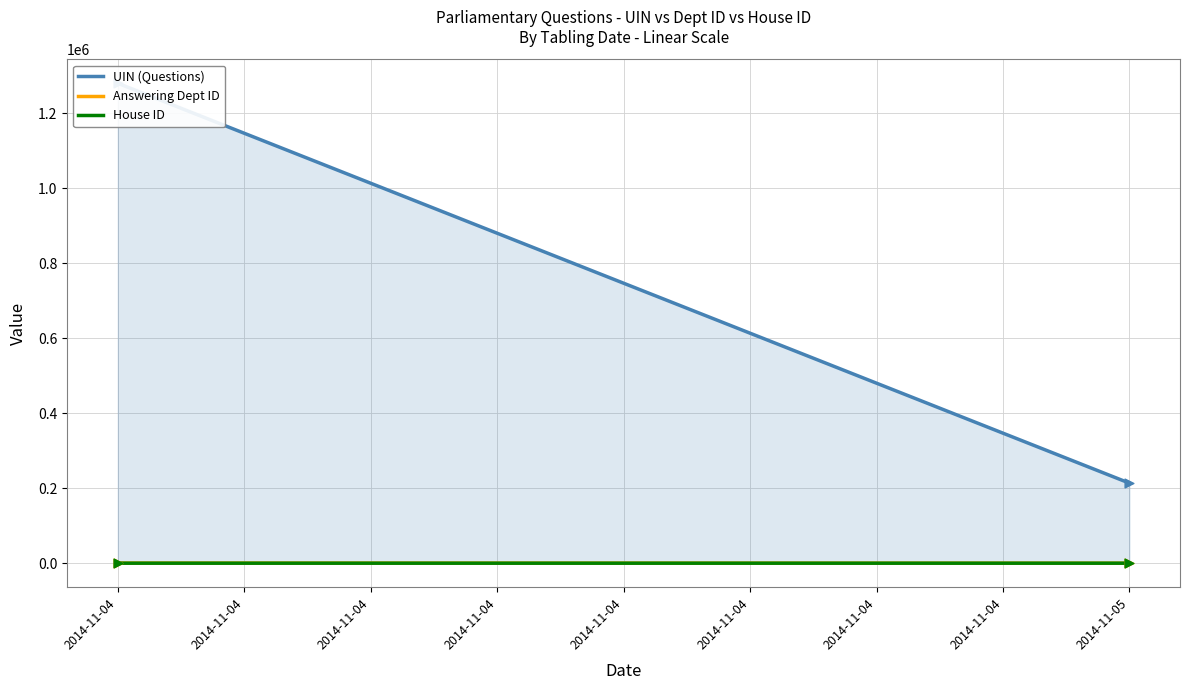

What is the total value across all series at 2014-11-04?

1280454